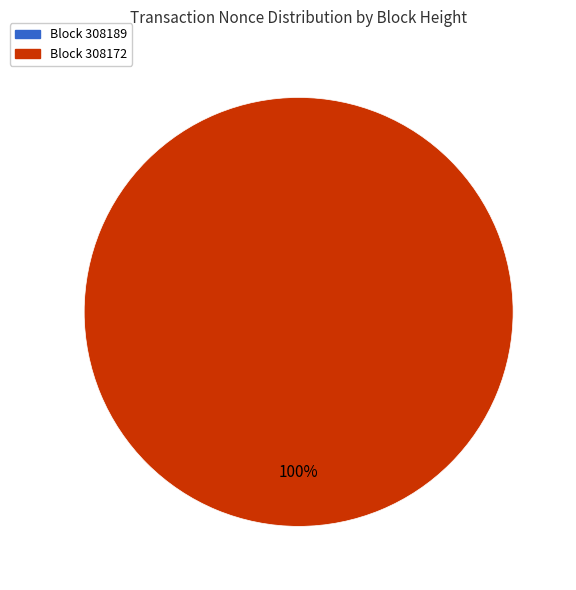

Which slice is the smallest?

308189